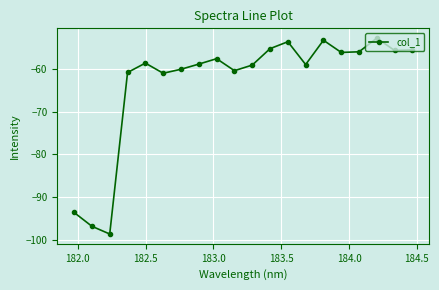

What is the value of the 12th point from the left?

-55.3